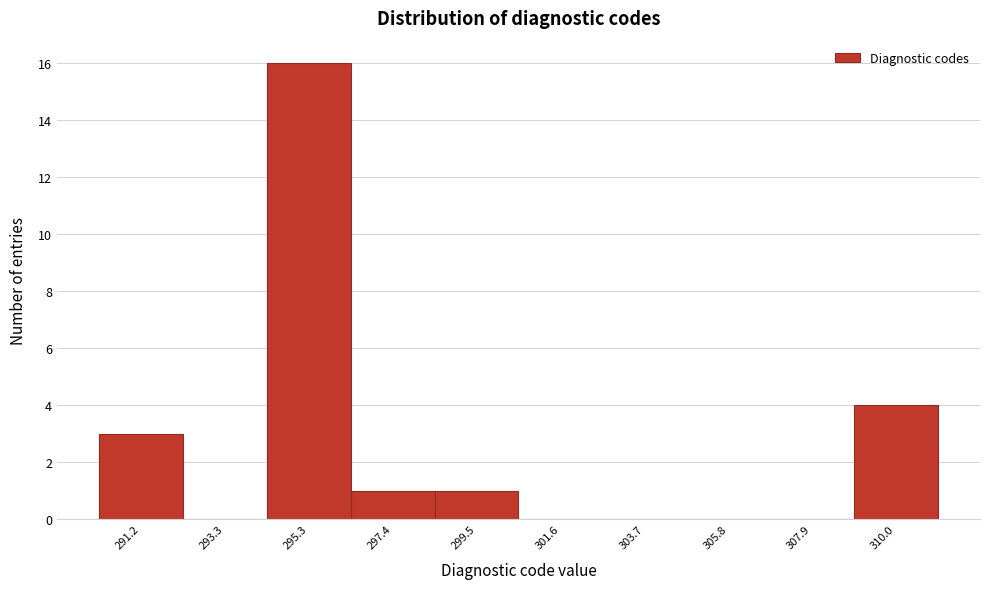

Reading left to right, list every bar in this chart as the range it spans on the x-axis followed by its height. Neither the bar edges nor the heights are printed on the chart, so give them approximately, as read against the axes.

290.0 to 292.0: 3
292.0 to 294.5: 0
294.5 to 296.5: 16
296.5 to 298.5: 1
298.5 to 300.5: 1
300.5 to 302.5: 0
302.5 to 304.5: 0
304.5 to 307.0: 0
307.0 to 309.0: 0
309.0 to 311.0: 4